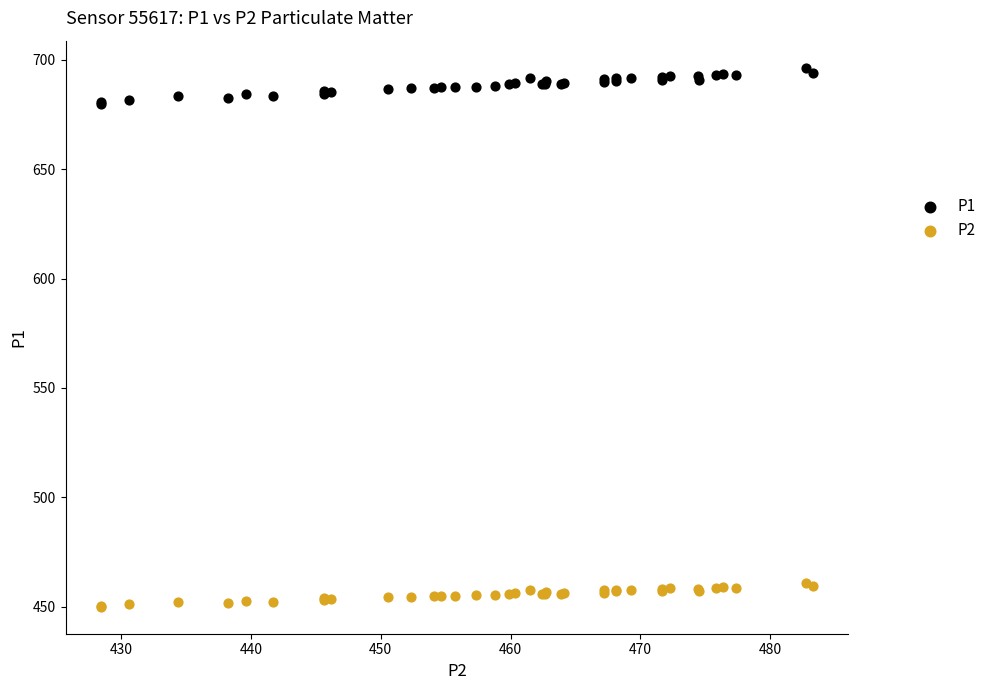

What are all the series names shown in the legend?

P1, P2